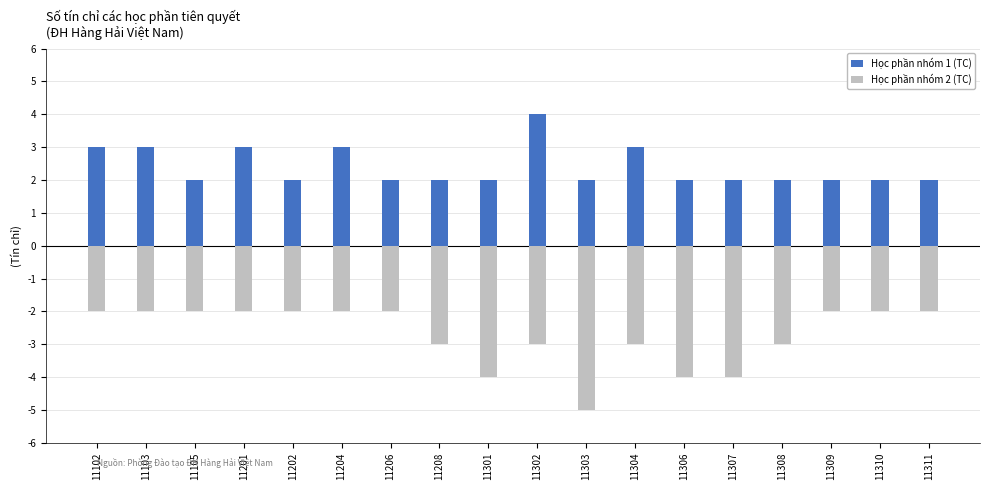

Reading left to right, transcribe all the data shown in this chart.

Học phần nhóm 1 (TC): 3	3	2	3	2	3	2	2	2	4	2	3	2	2	2	2	2	2
Học phần nhóm 2 (TC): -2	-2	-2	-2	-2	-2	-2	-3	-4	-3	-5	-3	-4	-4	-3	-2	-2	-2